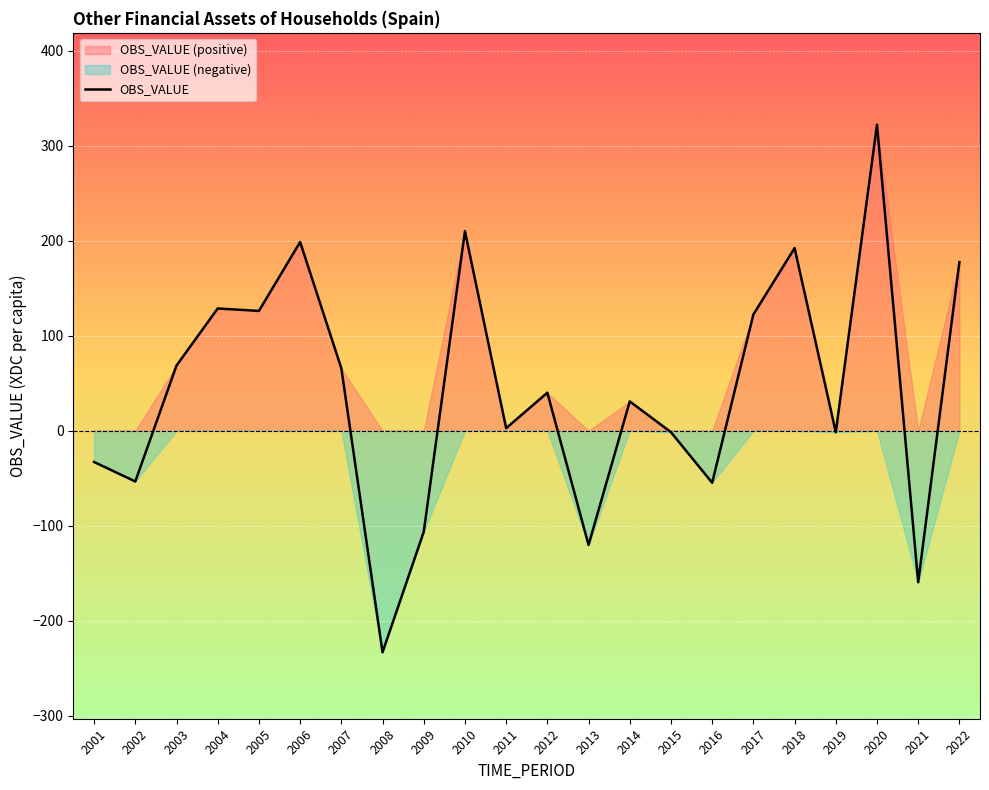

What is the approximate value at 2017?

122.4